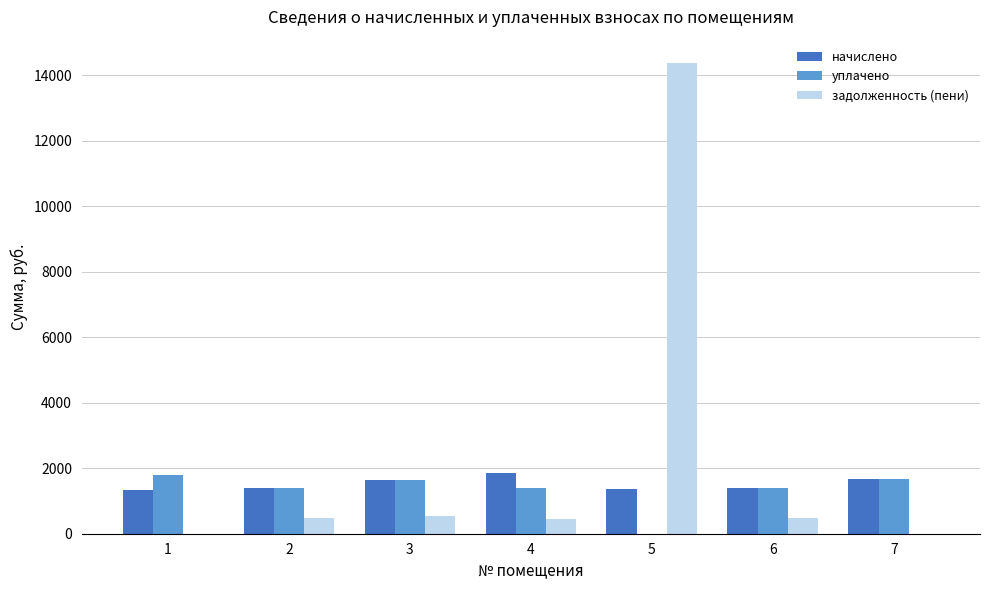

How many values in the задолженность (пени) series exceed 466?

4